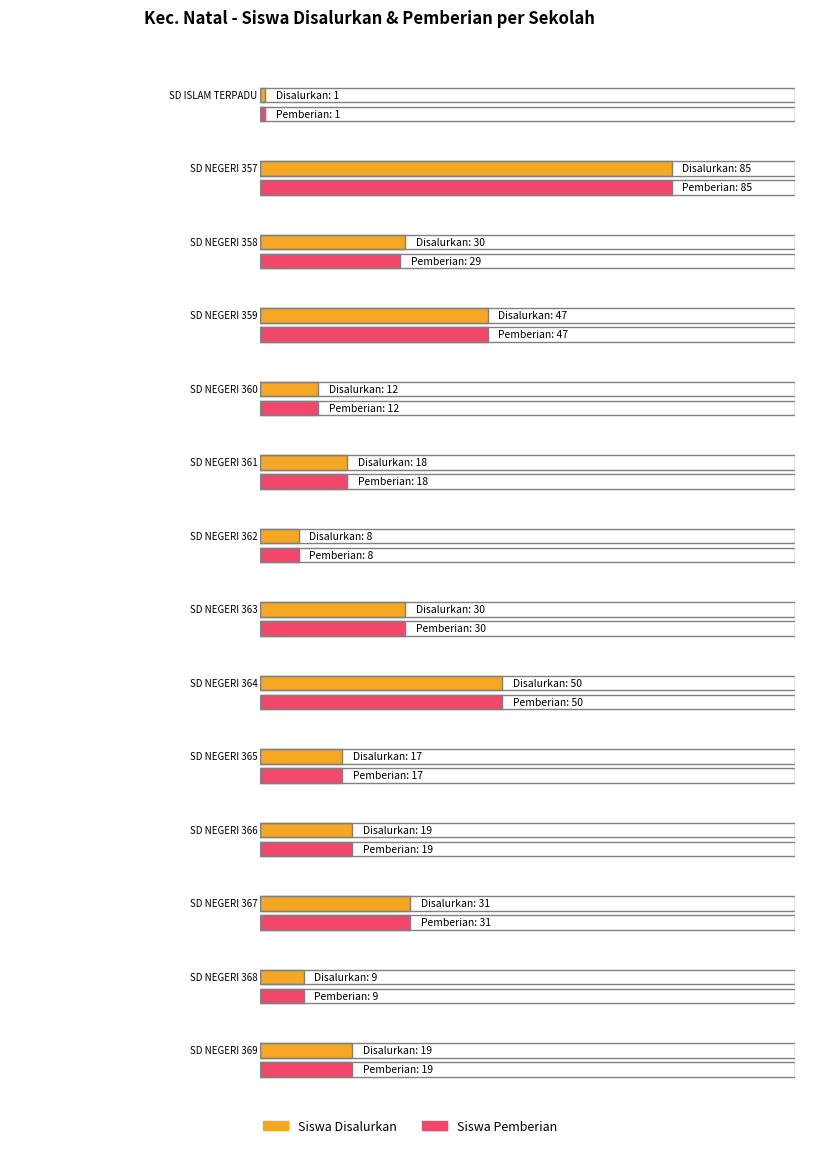

Which category has the highest value across all series?

SD NEGERI 357